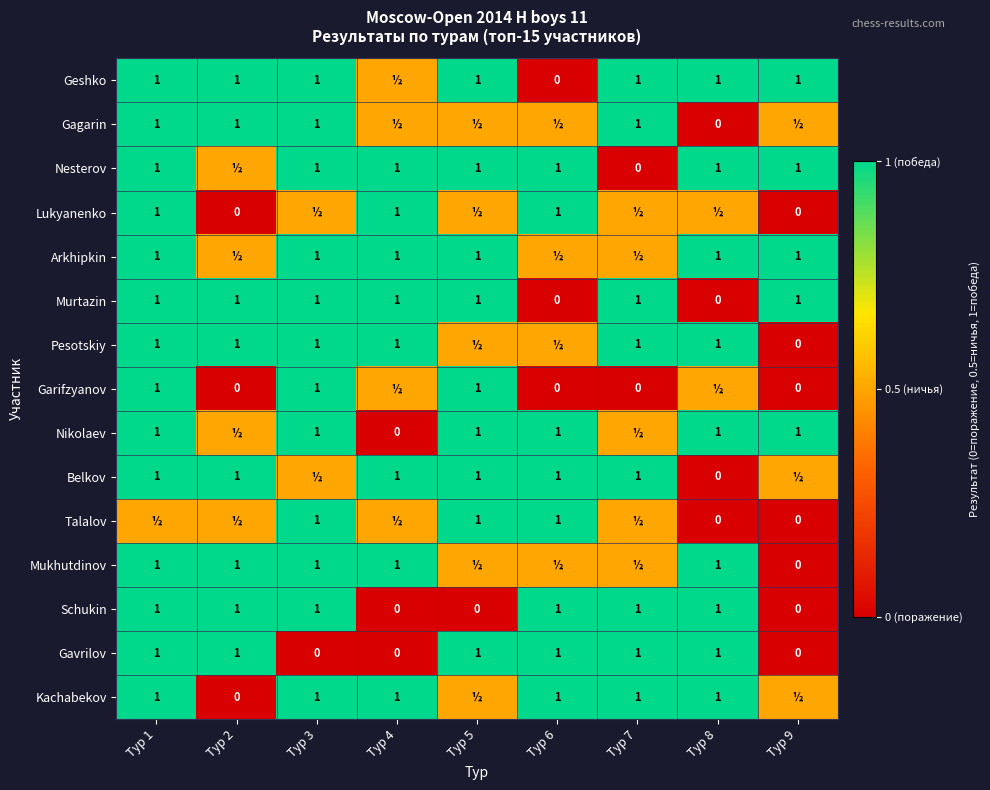

The value of Murtazin at Тур 5 is 1.0. True or false?

True